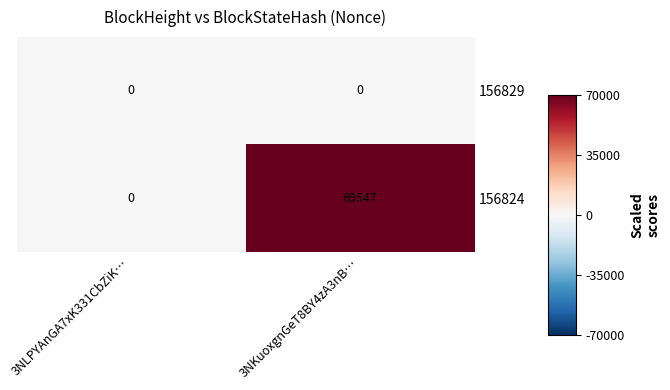

Where is 156824 nearest to the value 34773?

3NLPYAnGA7xK331CbZiK…